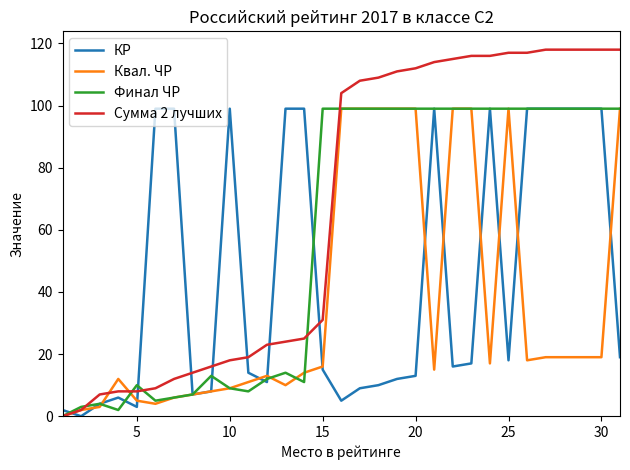

What is the maximum value for Квал. ЧР?

99